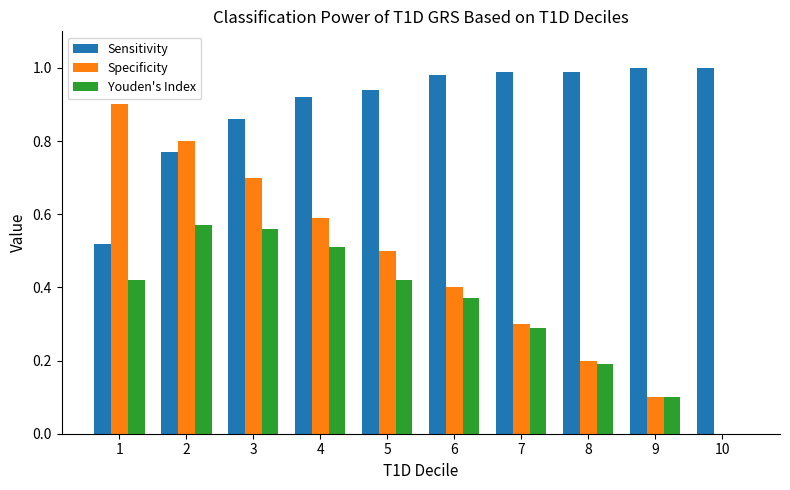

How many groups of bars are there?

10